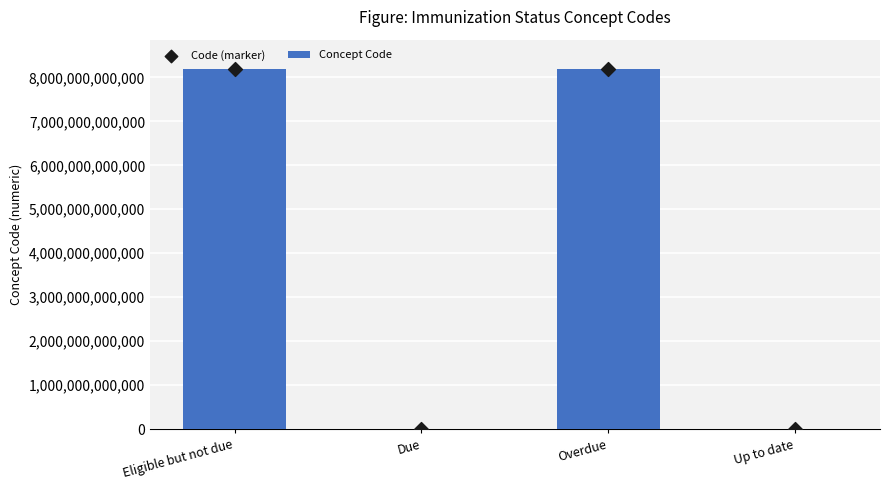

Which series has the largest total across all categories?

Concept Code